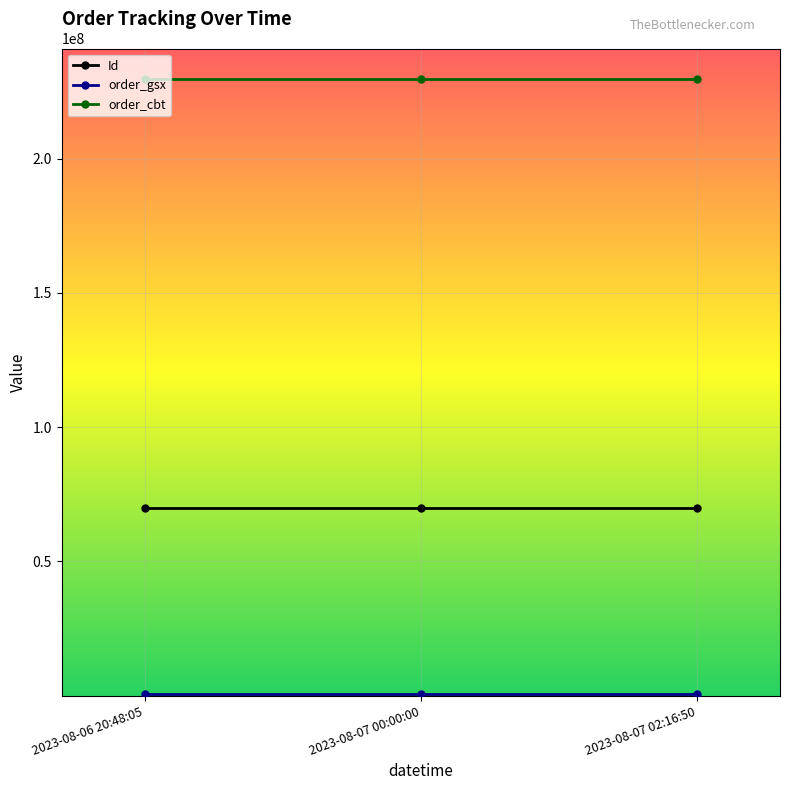

Which series has the largest total across all categories?

order_cbt